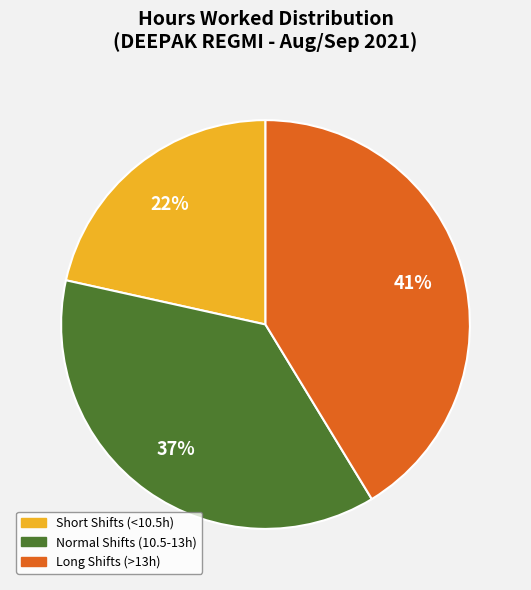

To the nearest percent, what is the average slice percentage?

33%